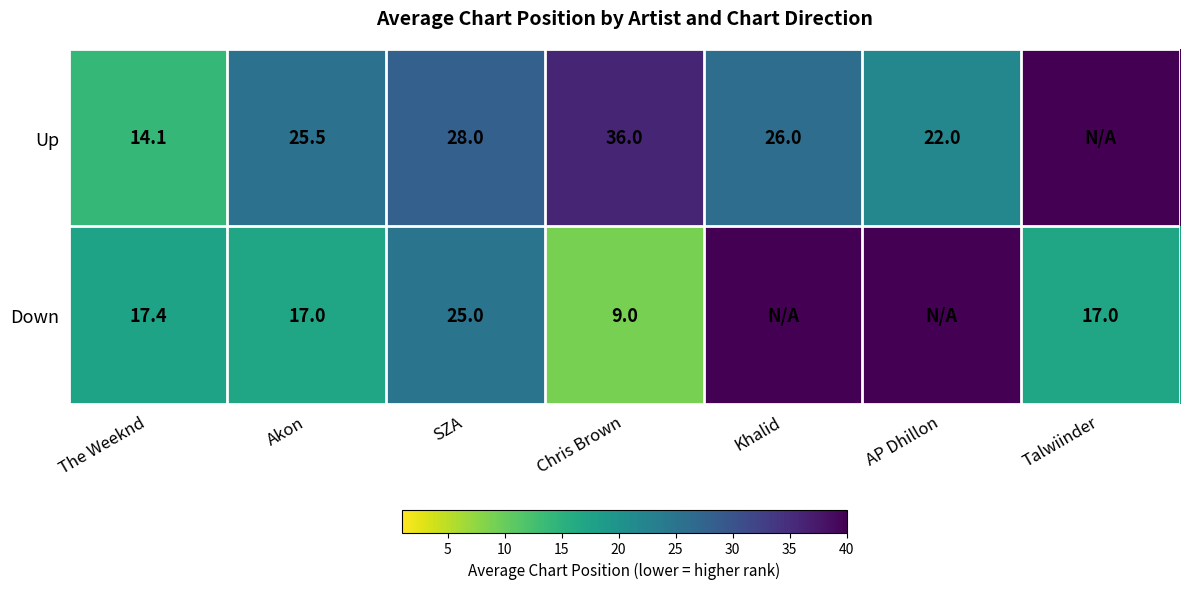

True or false: Up has a value of 7.3 at The Weeknd.

False